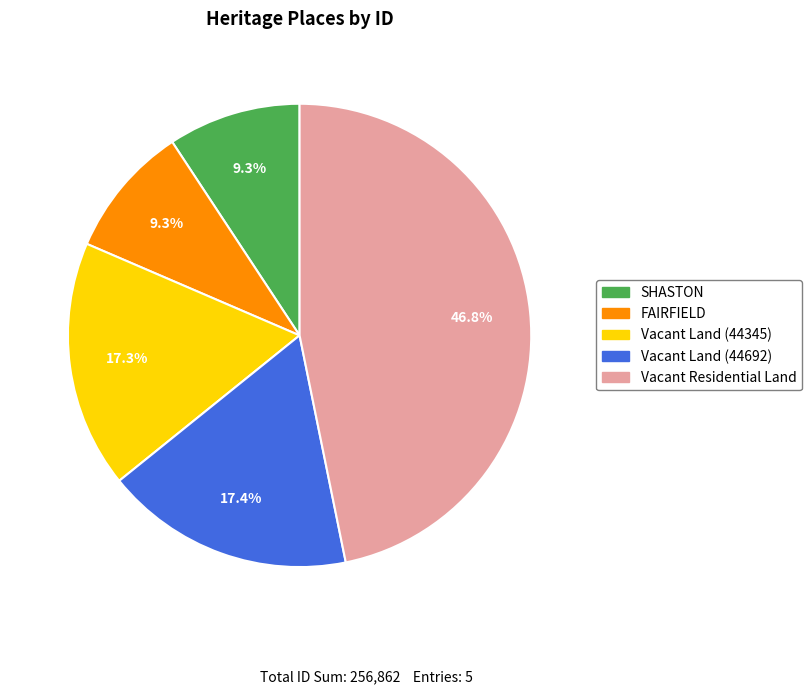

To the nearest percent, what portion does Vacant Residential Land represent?

47%